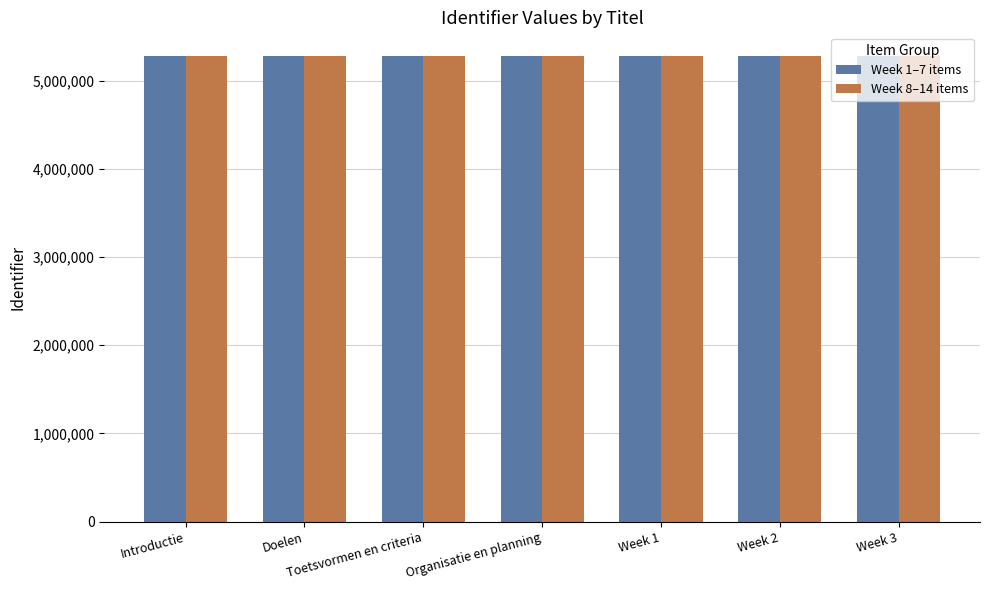

What is the value of the Week 8–14 items bar at the 3rd from the left?

5283191